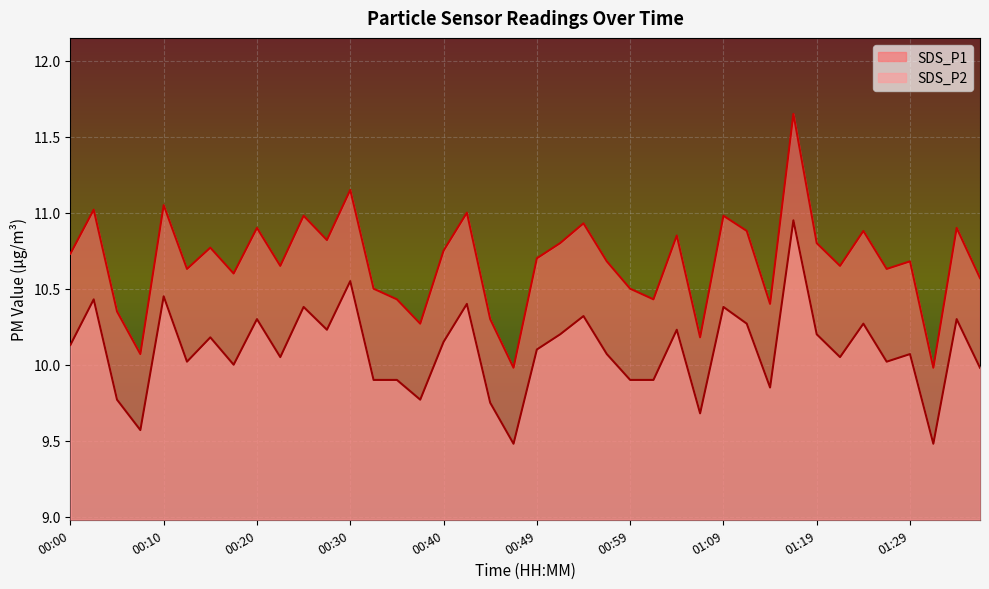

What is the difference between the highest and lowest values at 00:10?

0.6